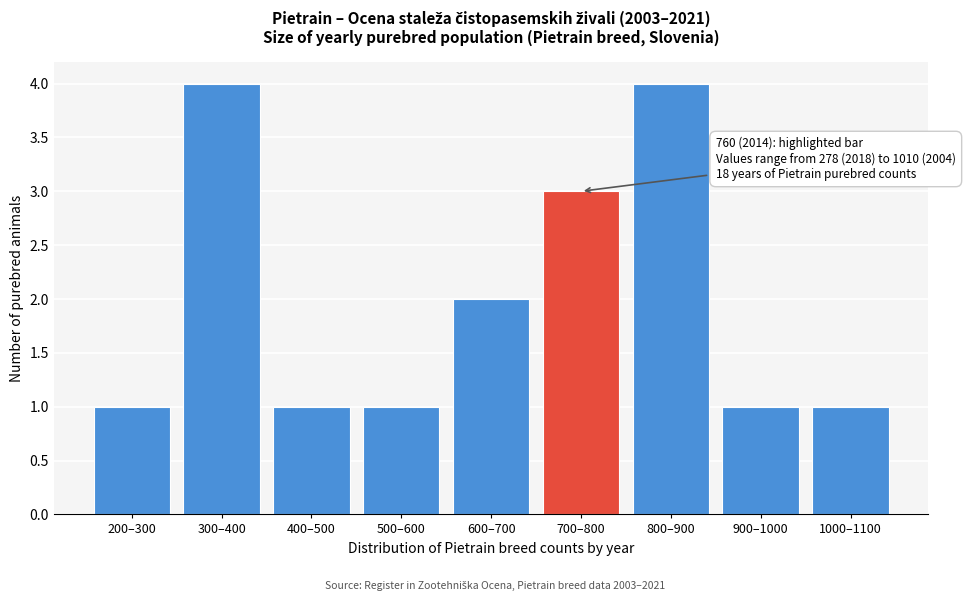

Reading left to right, what are all the values shown in this chart?

1	4	1	1	2	3	4	1	1